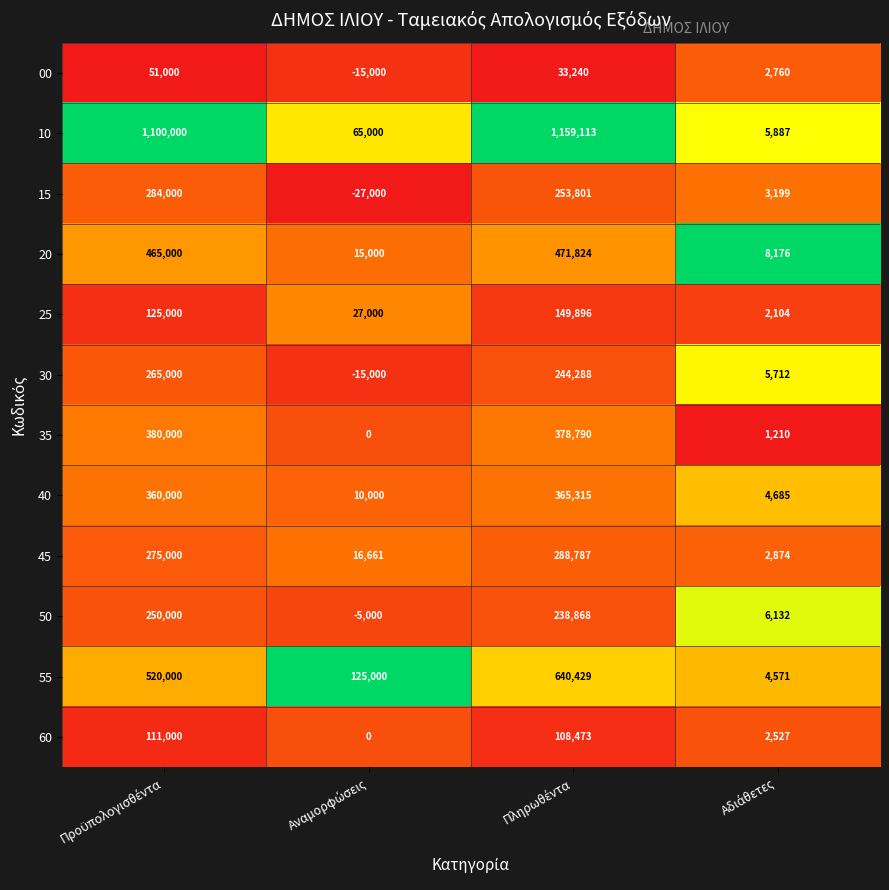

What is the minimum value for 15?

-27000